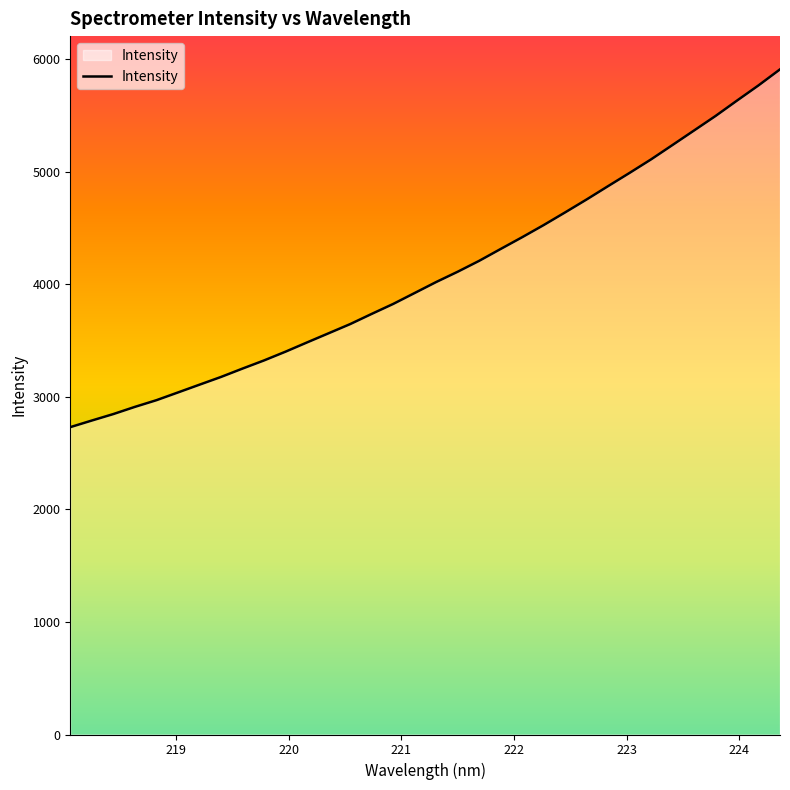

How many lines are shown in the chart?

1